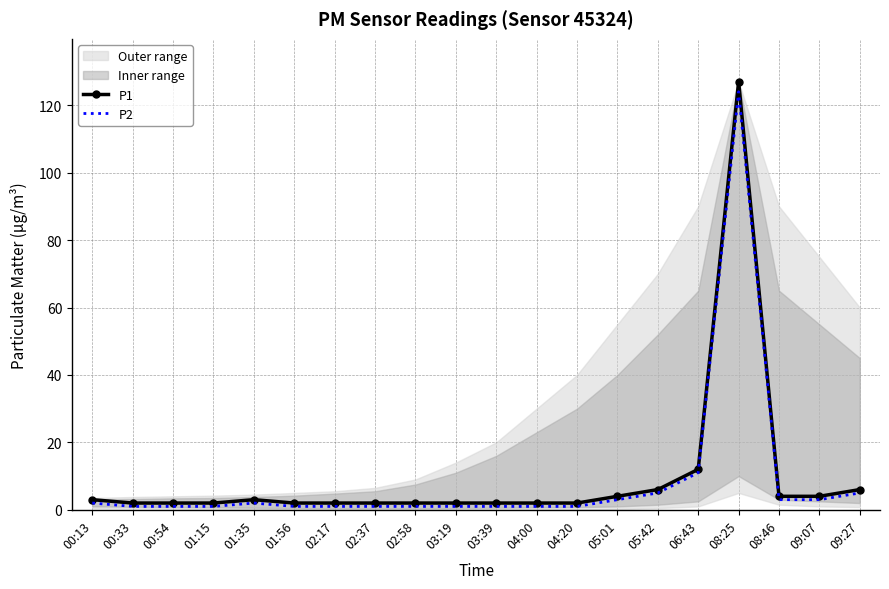

What is the highest value of the P2 series?

124